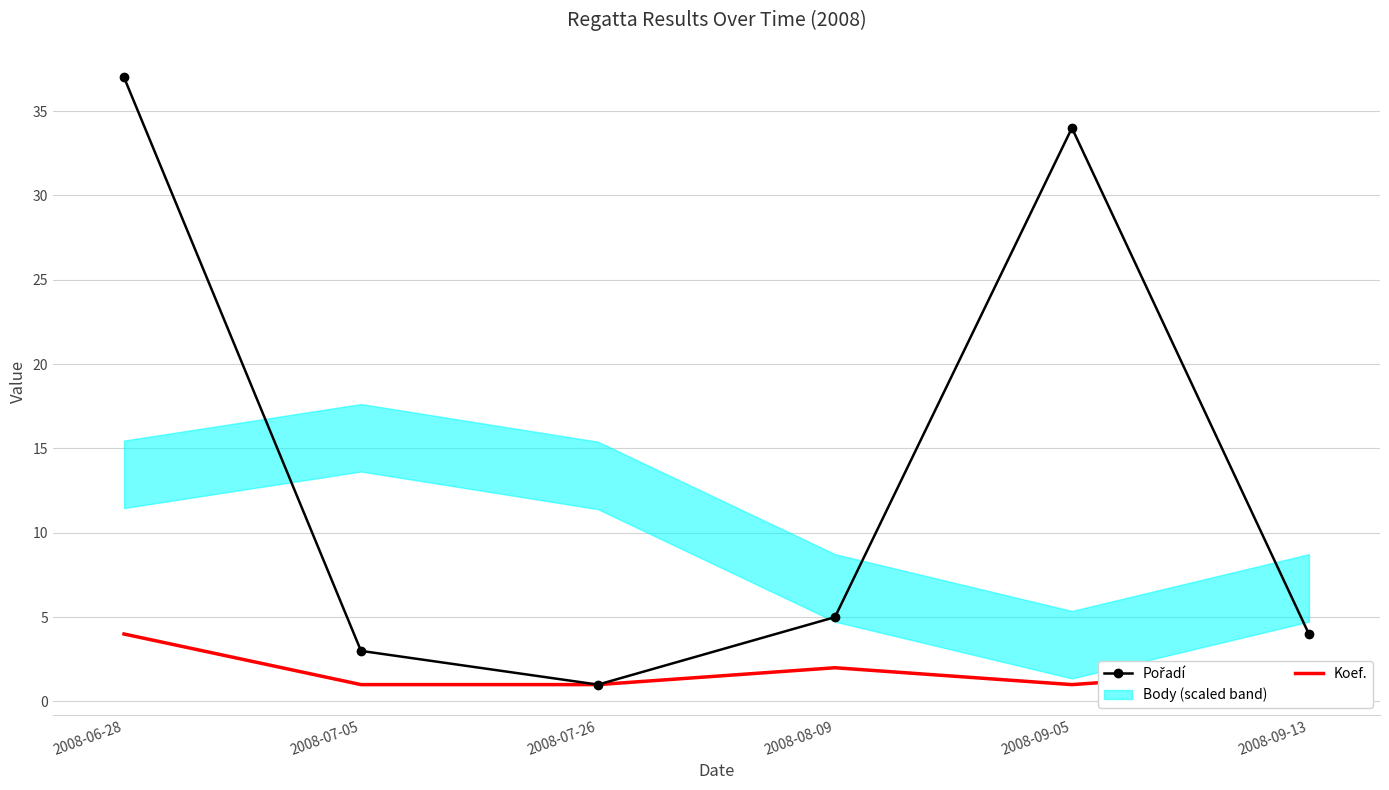

How many data points in Koef. are above 2?

1